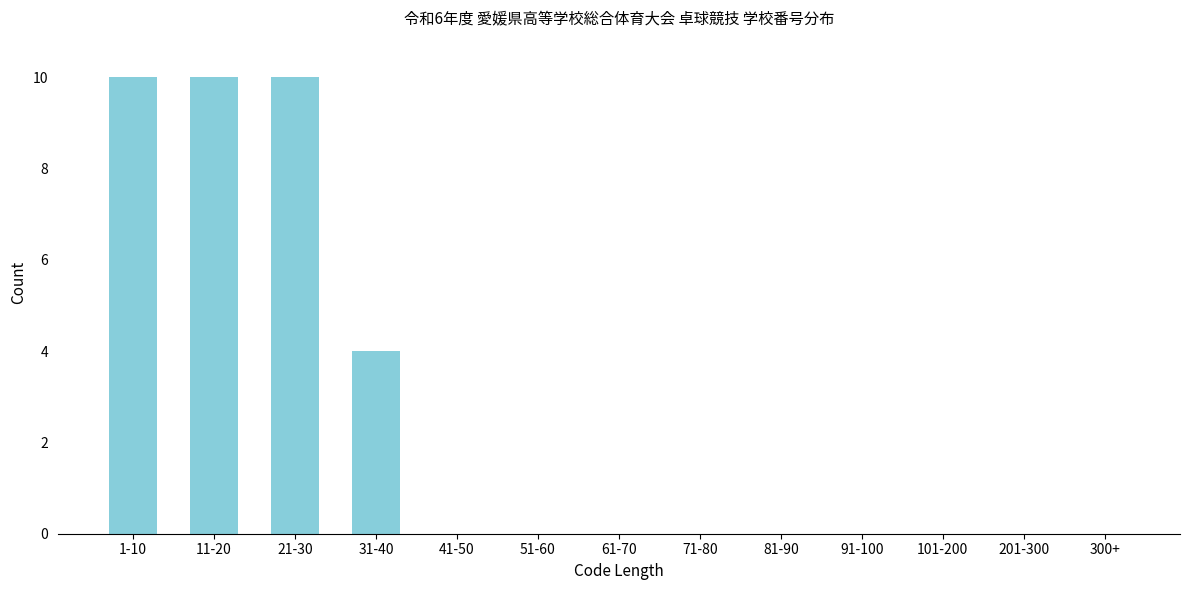

Reading left to right, what are all the values shown in this chart?

1-10=10	11-20=10	21-30=10	31-40=4	41-50=0	51-60=0	61-70=0	71-80=0	81-90=0	91-100=0	101-200=0	201-300=0	300+=0